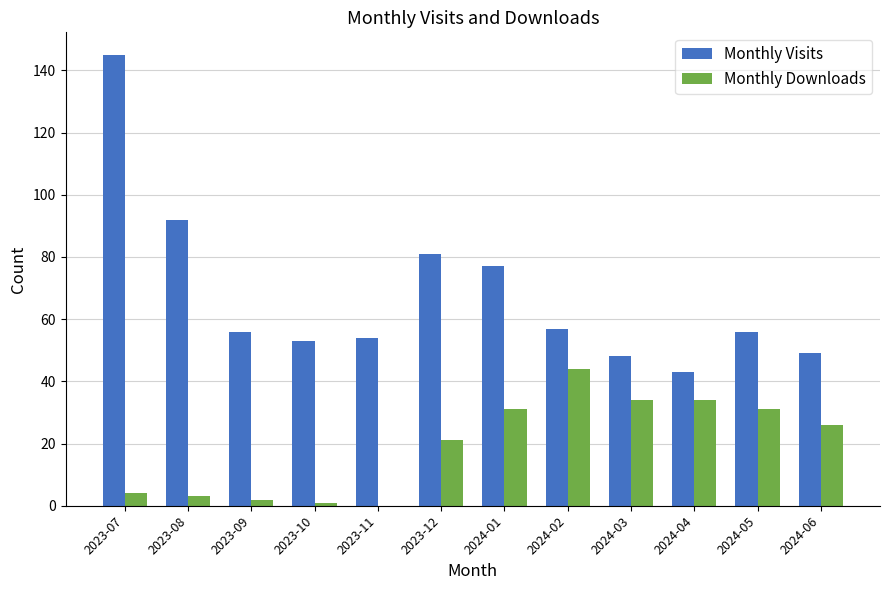

Reading right to left, list all the values displayed in this chart.

Monthly Visits: 2024-06=49	2024-05=56	2024-04=43	2024-03=48	2024-02=57	2024-01=77	2023-12=81	2023-11=54	2023-10=53	2023-09=56	2023-08=92	2023-07=145
Monthly Downloads: 2024-06=26	2024-05=31	2024-04=34	2024-03=34	2024-02=44	2024-01=31	2023-12=21	2023-11=0	2023-10=1	2023-09=2	2023-08=3	2023-07=4